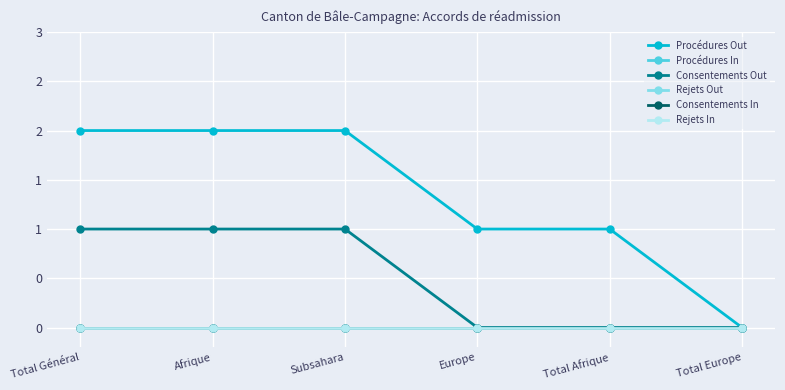

What is the value of the Consentements Out point at the 2nd from the left?

1